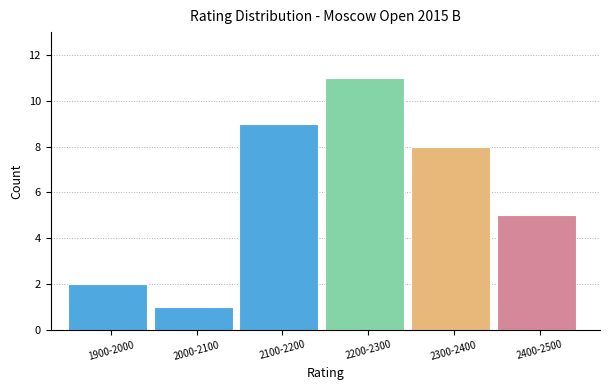

Reading left to right, transcribe all the data shown in this chart.

2	1	9	11	8	5